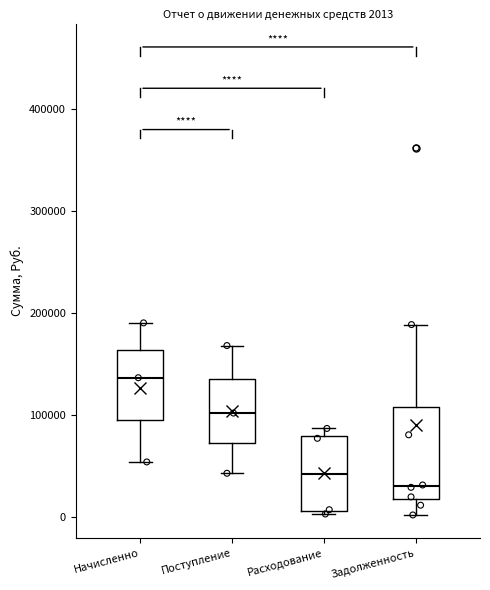

Which box's median line is the highest?

Начисленно